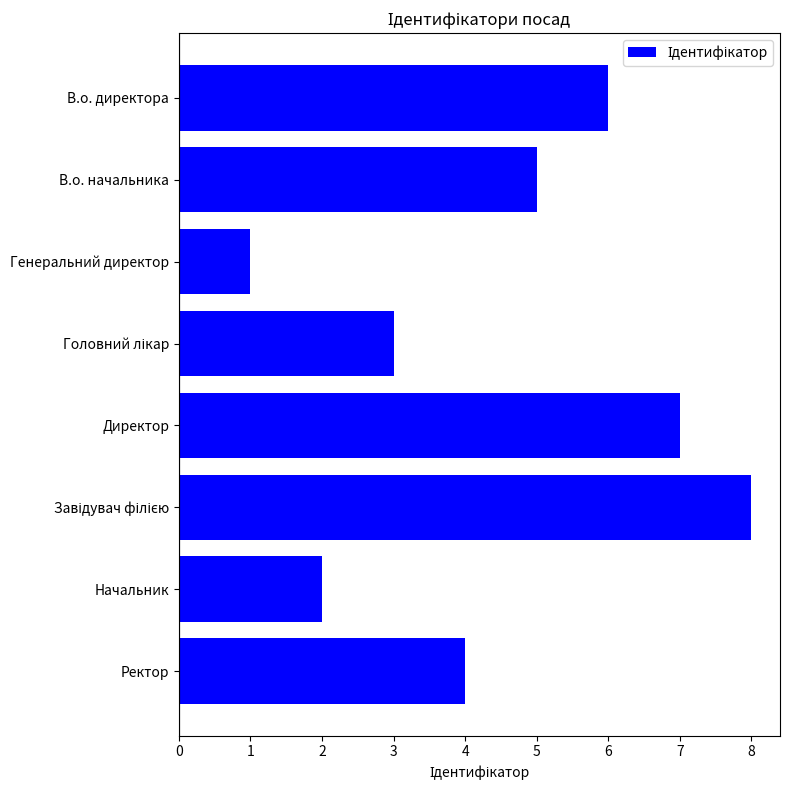

What is the maximum value shown in the chart?

8